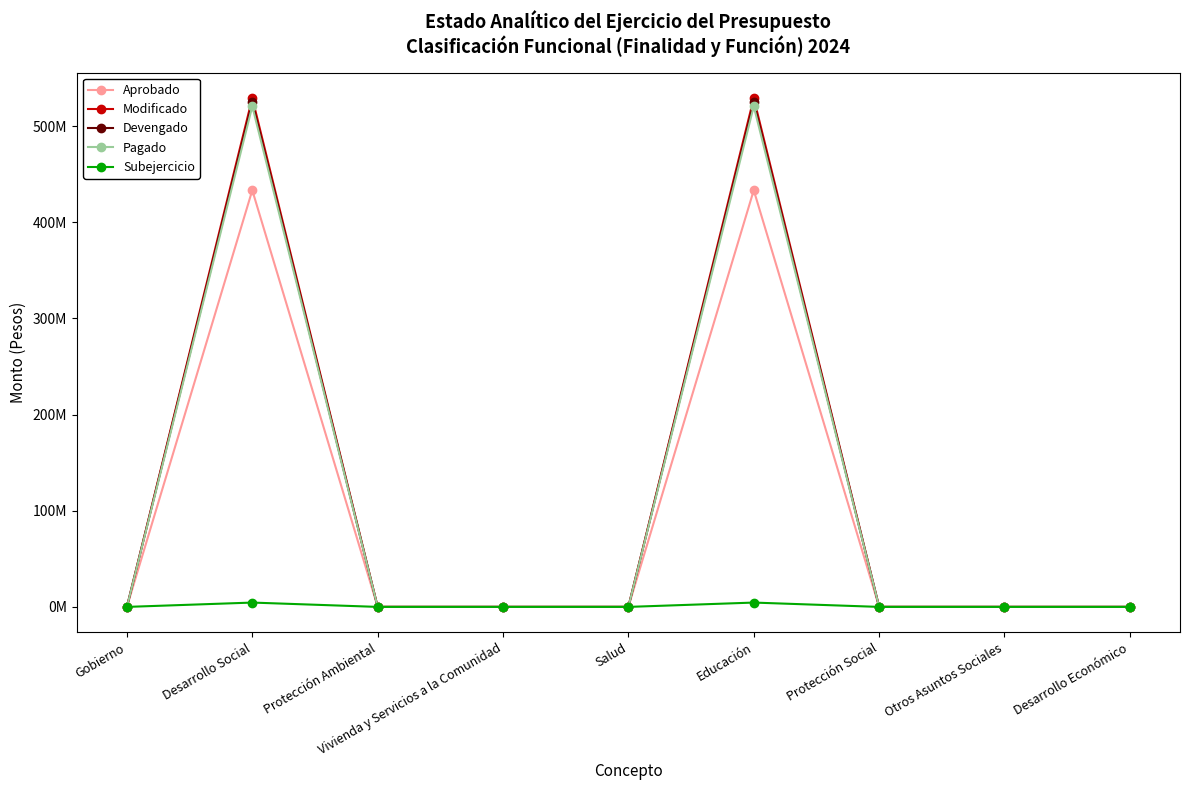

True or false: Devengado and Pagado intersect in this chart.

False